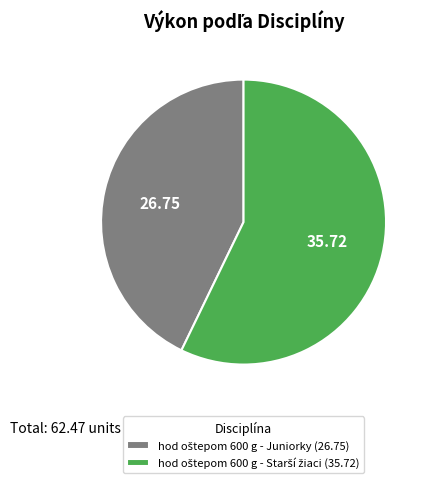

Is there any slice that represents more than half of the pie?

Yes